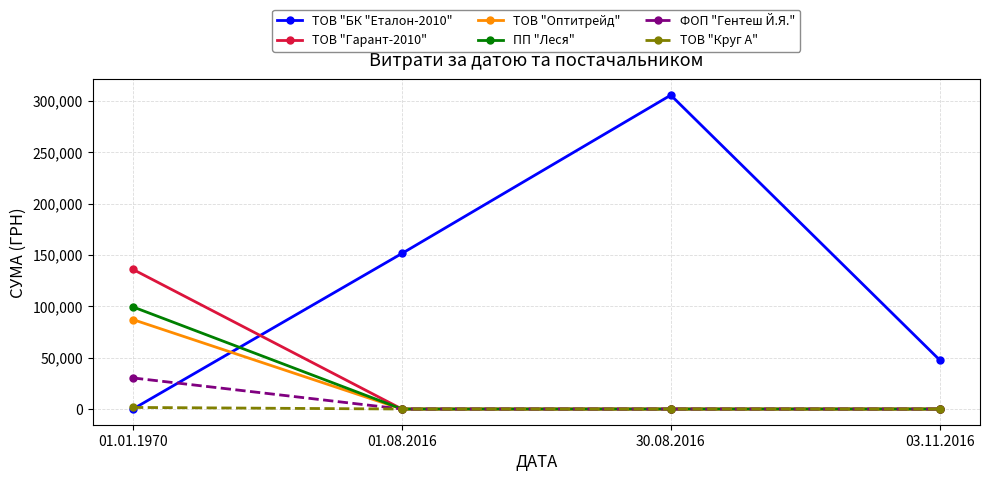

List the labels in order of ТОВ "БК "Еталон-2010" value, largest first.

30.08.2016, 01.08.2016, 03.11.2016, 01.01.1970